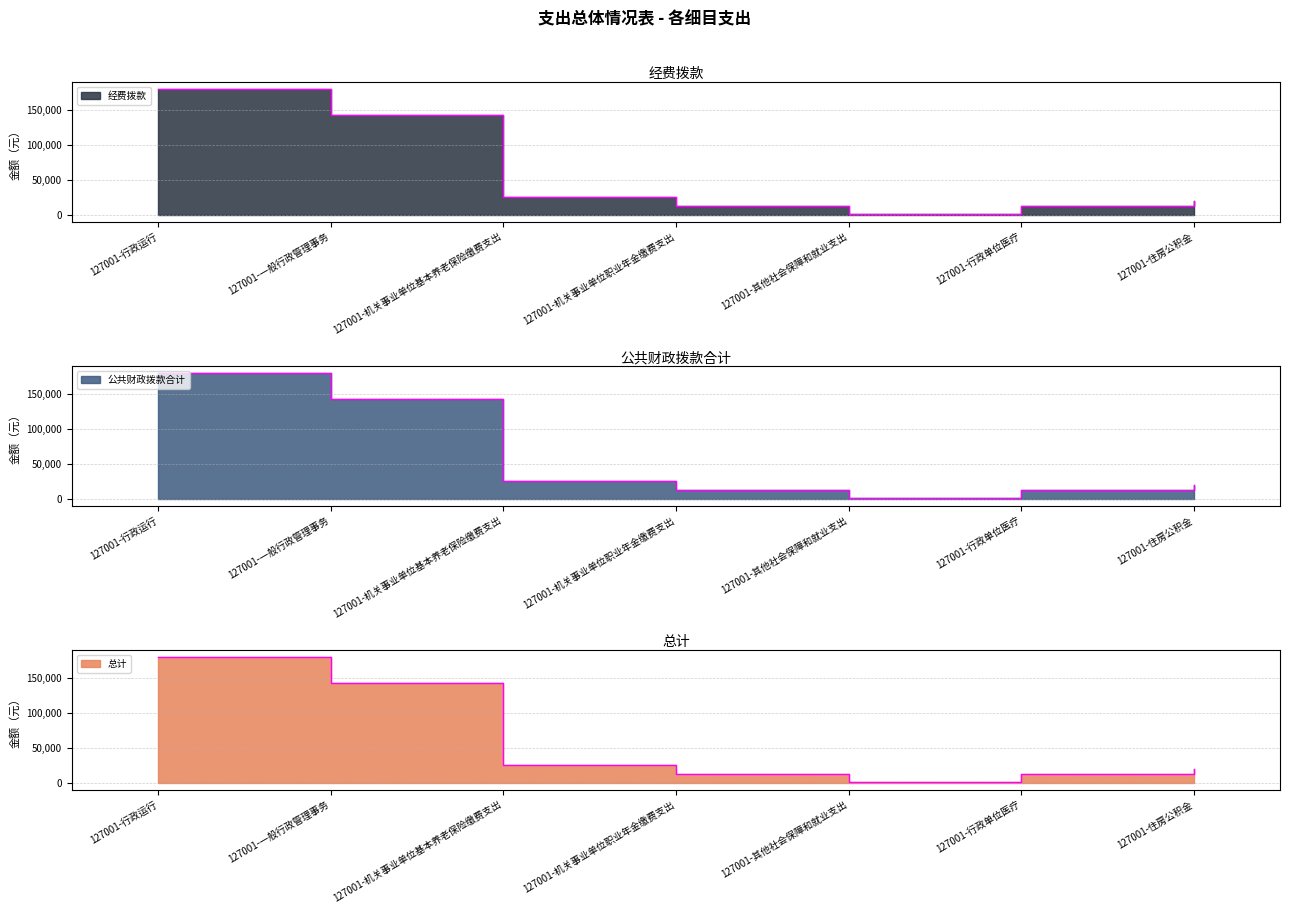

What is the label of the 6th point from the right?

127001-一般行政管理事务